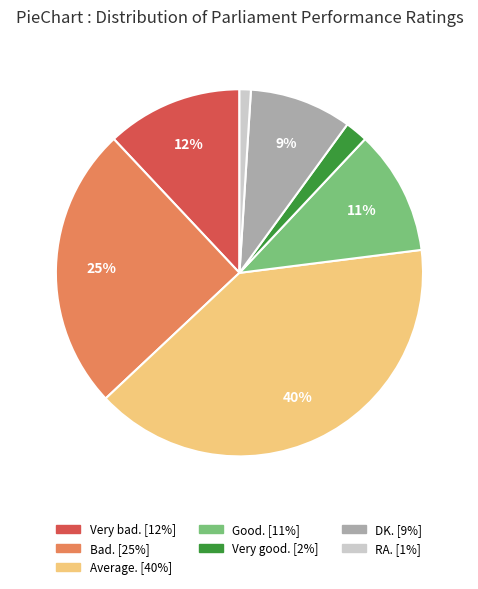

To the nearest percent, what is the average slice percentage?

14%